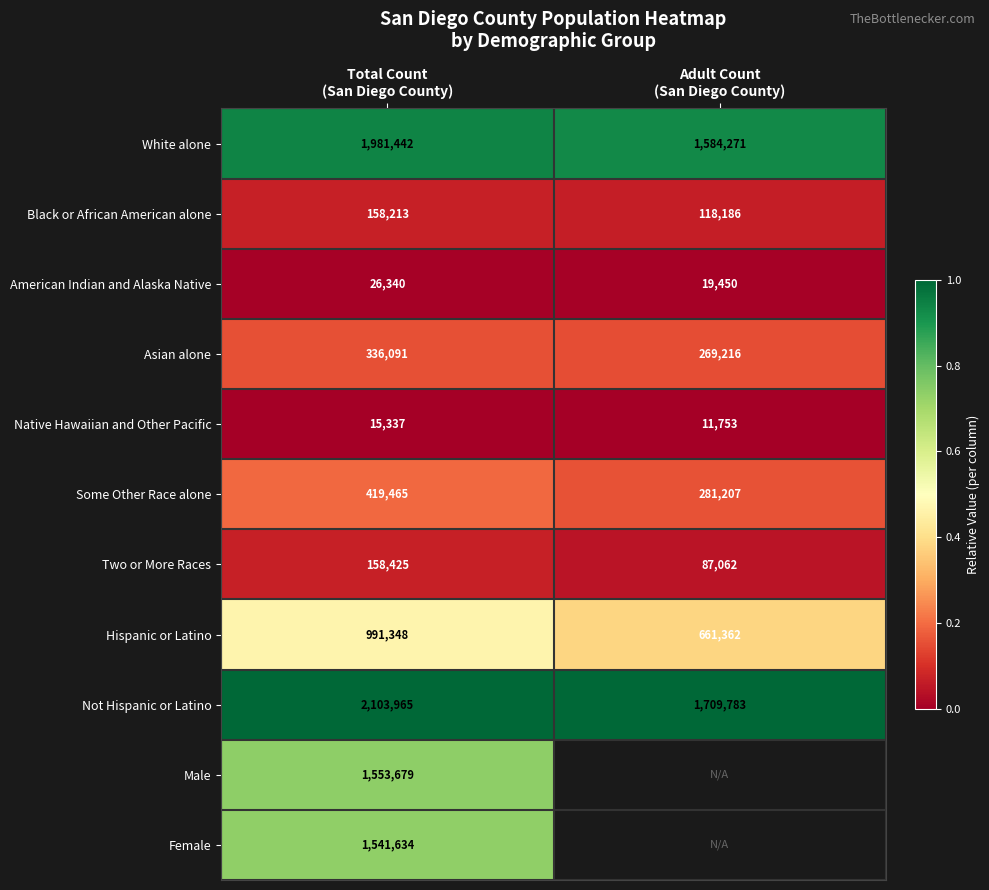

Read the White alone value at Adult Count (San Diego County).

0.9